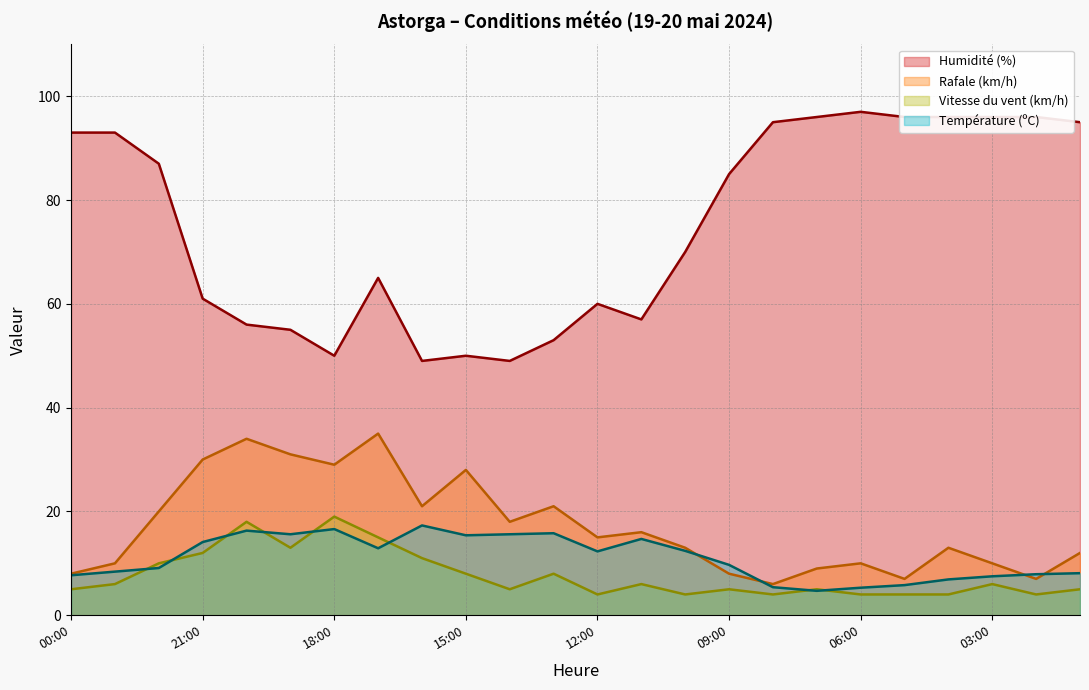

What position from the left is 22:00?

3